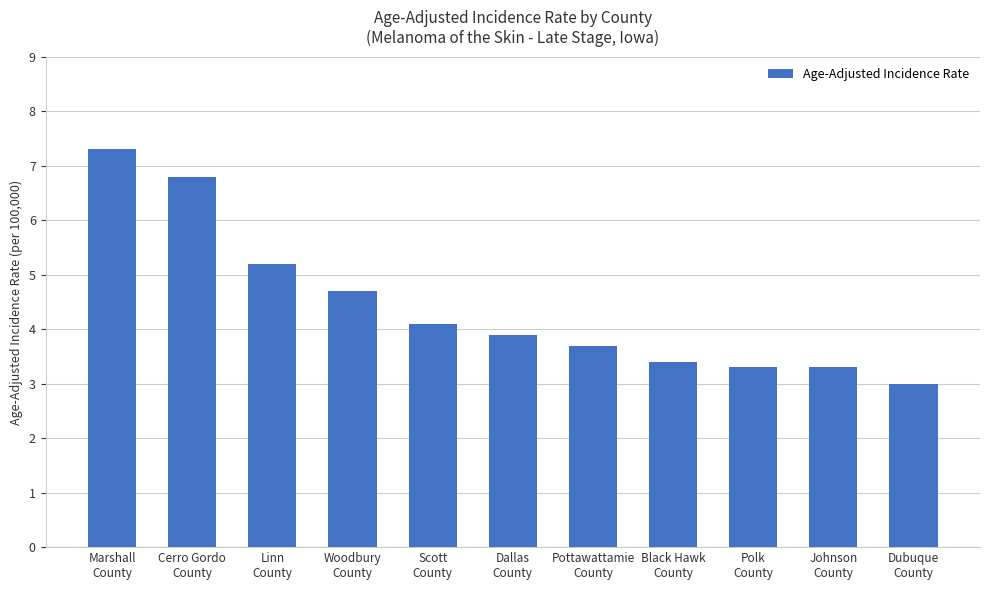

What is the difference between the second highest and minimum values?

3.8